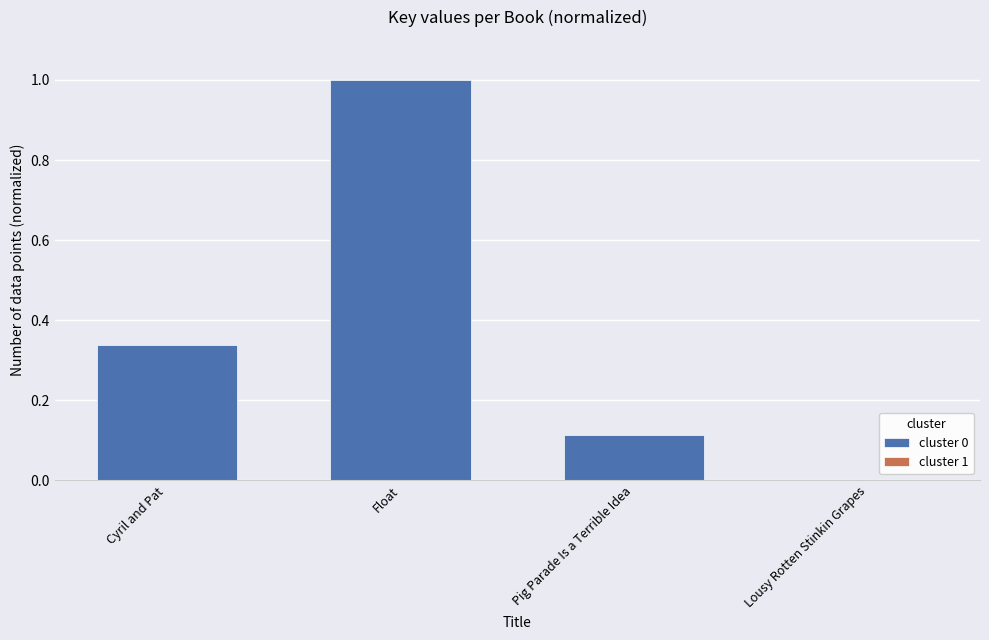

The value at Lousy Rotten Stinkin Grapes is 0.0. True or false?

True